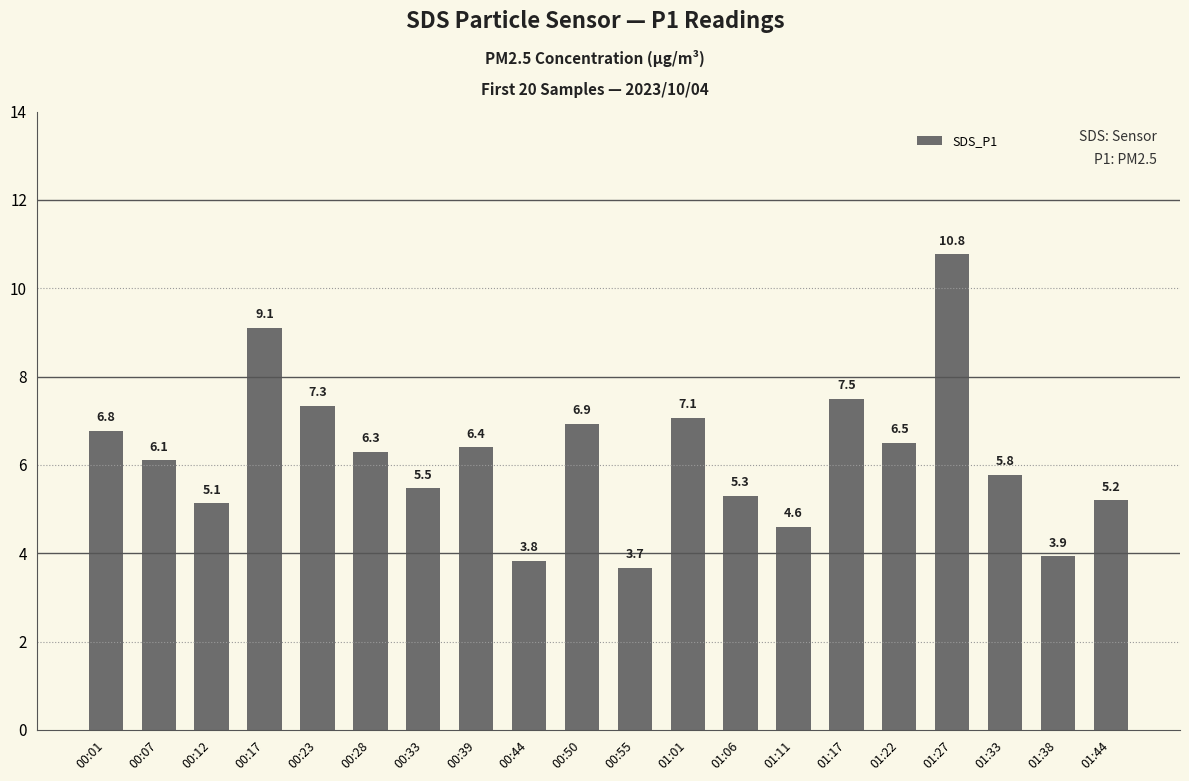

At which category does the chart reach its minimum across all series?

00:55